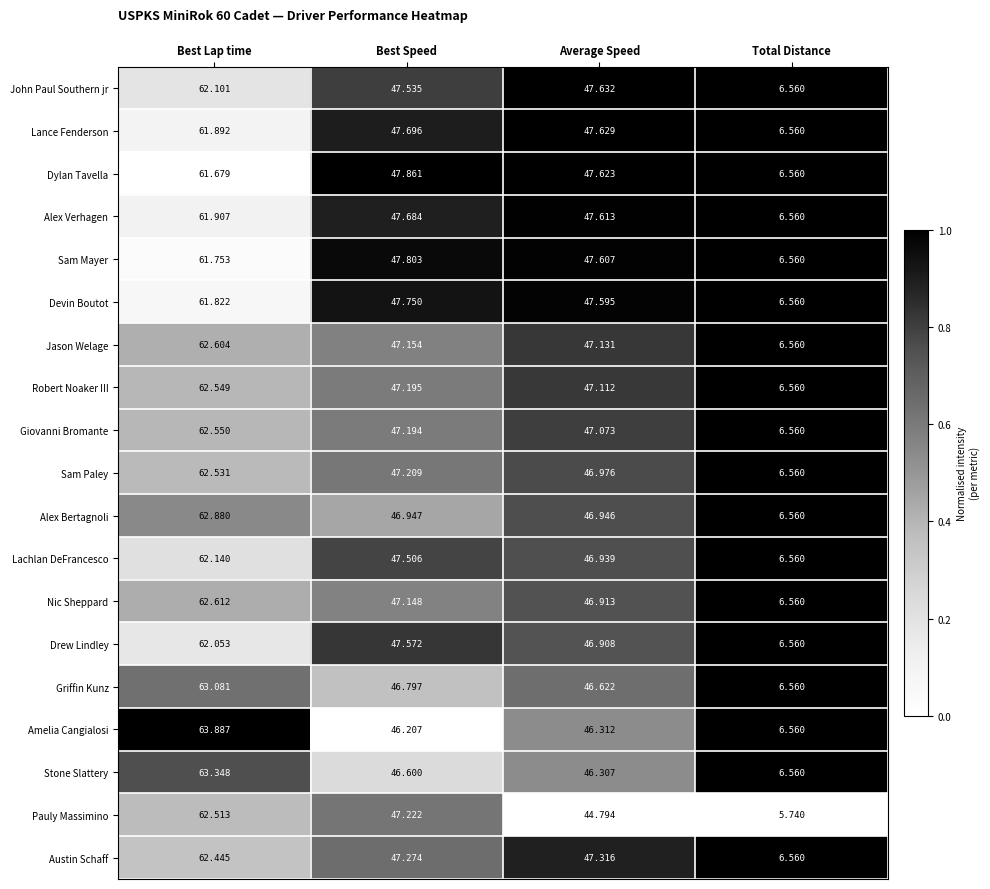

At which label is Drew Lindley closest to 34?

Average Speed